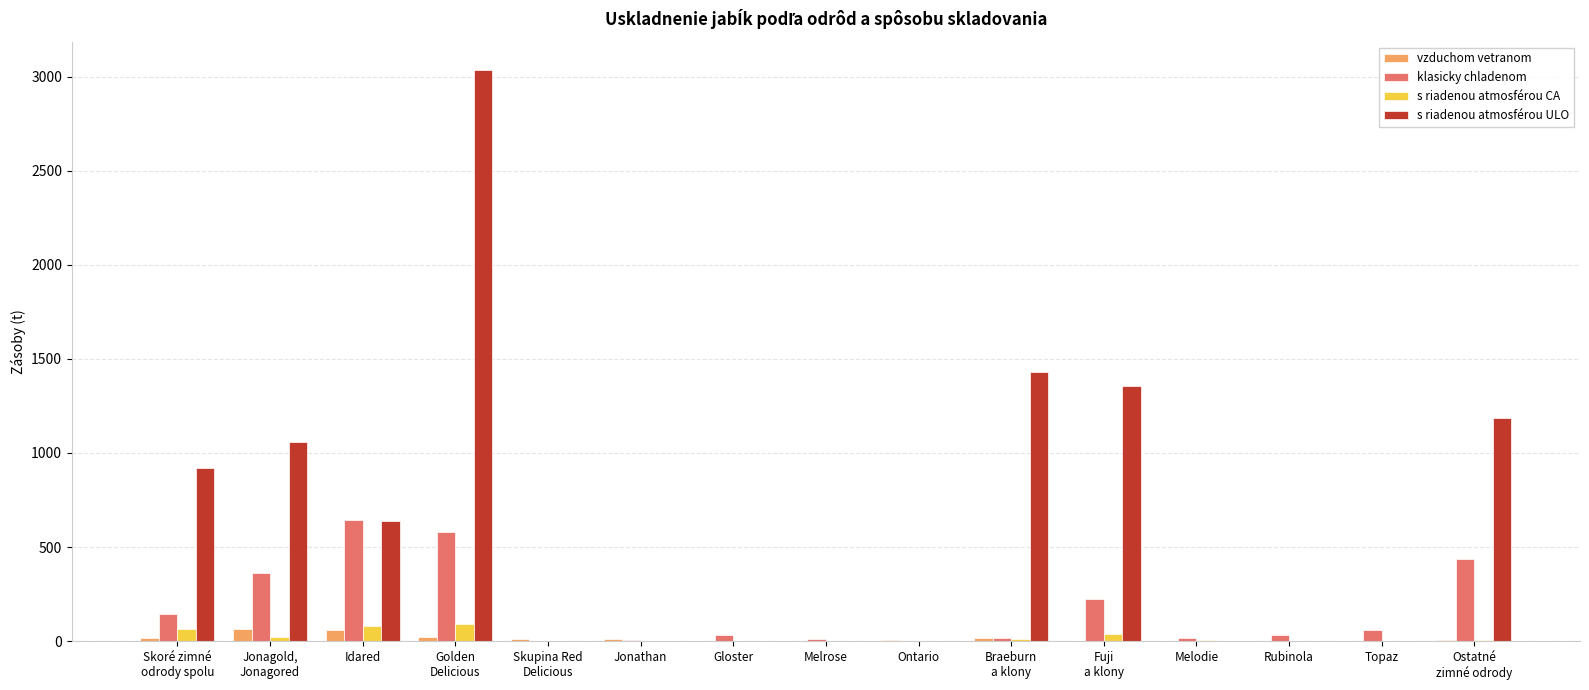

Which series has the largest total across all categories?

s riadenou atmosférou ULO